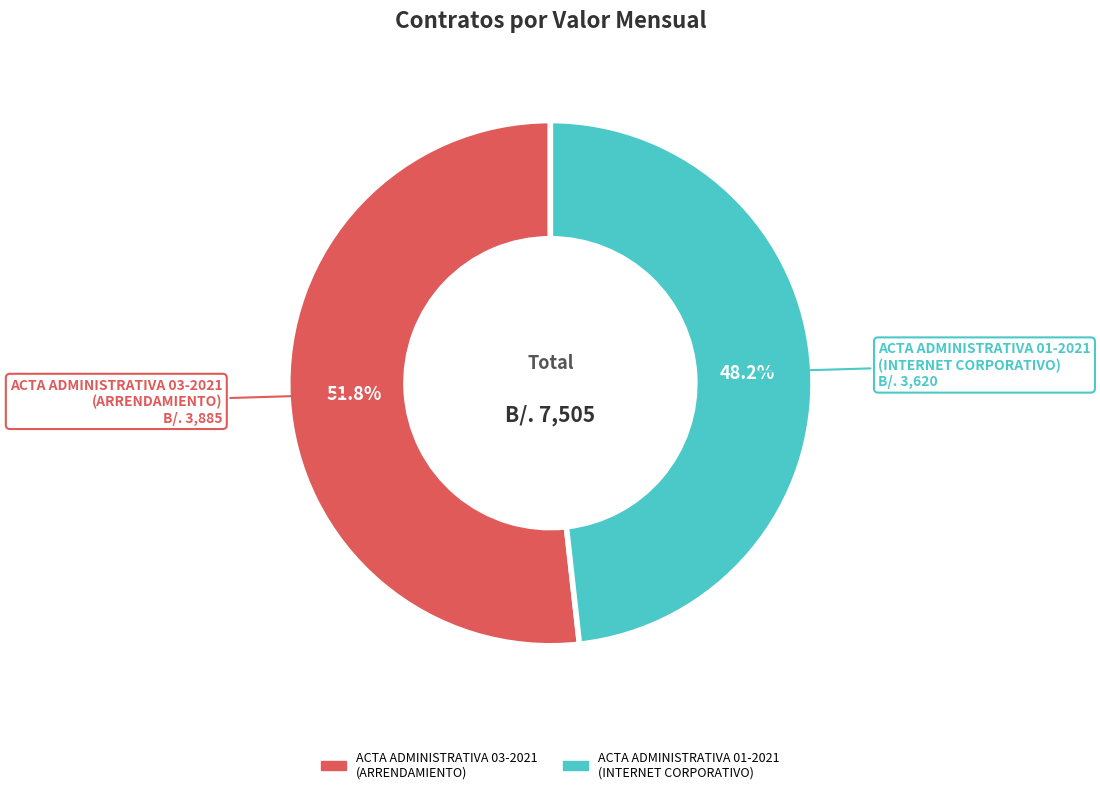

Is the sum of ACTA ADMINISTRATIVA 03-2021 (ARRENDAMIENTO) and ACTA ADMINISTRATIVA 01-2021 (INTERNET CORPORATIVO) greater than half?

Yes